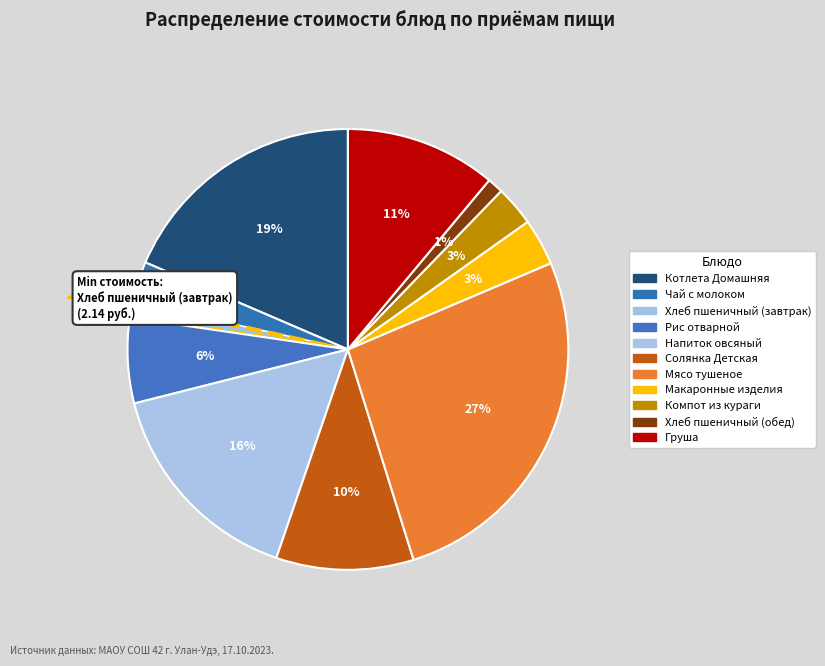

Which category has the biggest portion of the pie?

Мясо тушеное